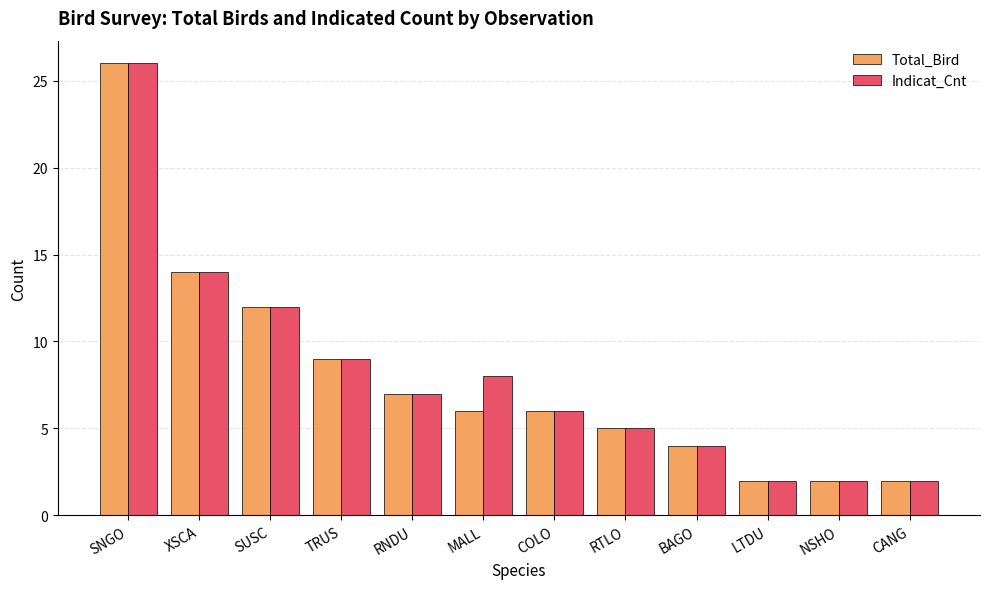

Reading left to right, extract all data points from this chart.

Total_Bird: SNGO=26	XSCA=14	SUSC=12	TRUS=9	RNDU=7	MALL=6	COLO=6	RTLO=5	BAGO=4	LTDU=2	NSHO=2	CANG=2
Indicat_Cnt: SNGO=26	XSCA=14	SUSC=12	TRUS=9	RNDU=7	MALL=8	COLO=6	RTLO=5	BAGO=4	LTDU=2	NSHO=2	CANG=2